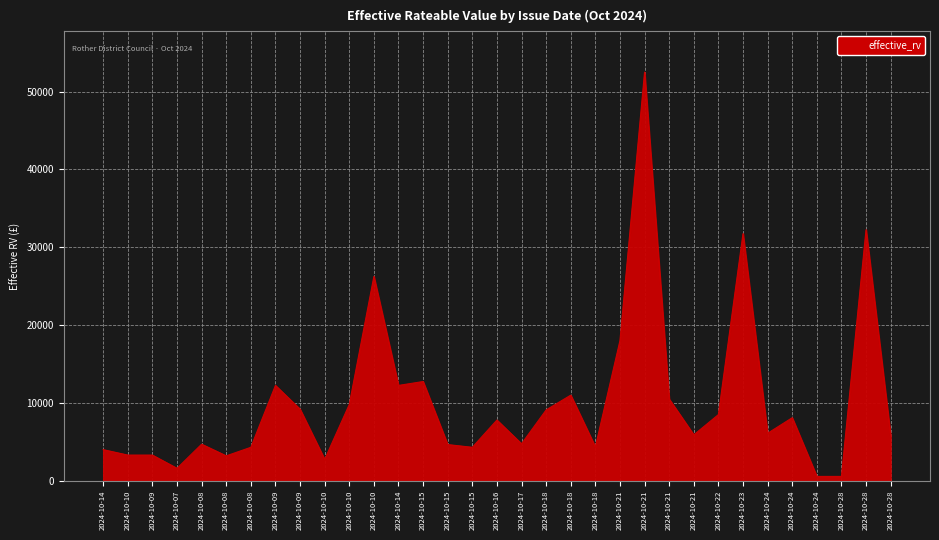

How many series are shown in this chart?

1